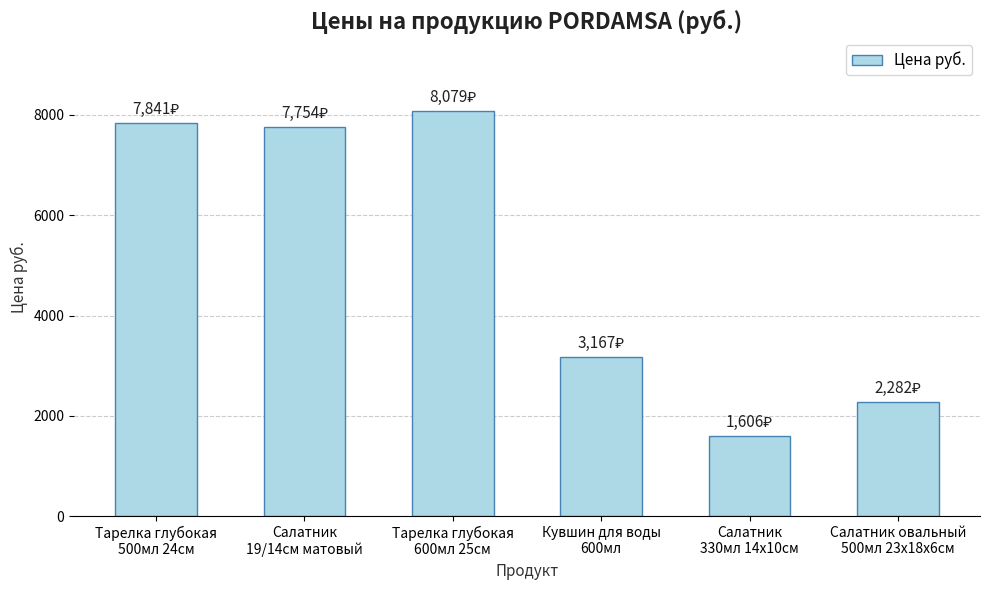

How many data points are less than 7754?

3